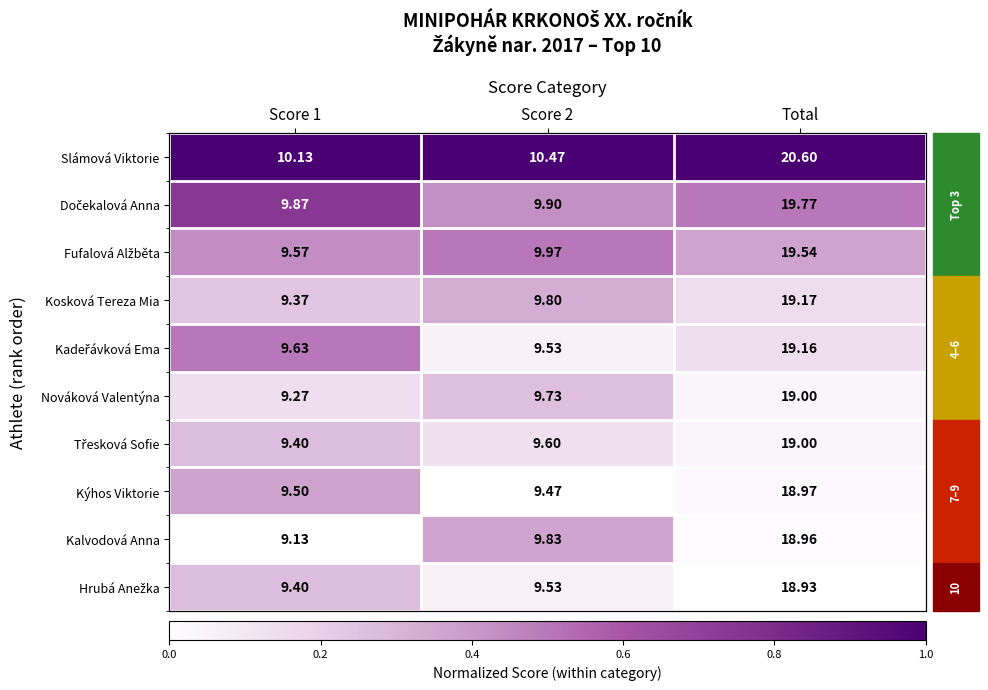

At how many categories does at least one series exceed 0?

3